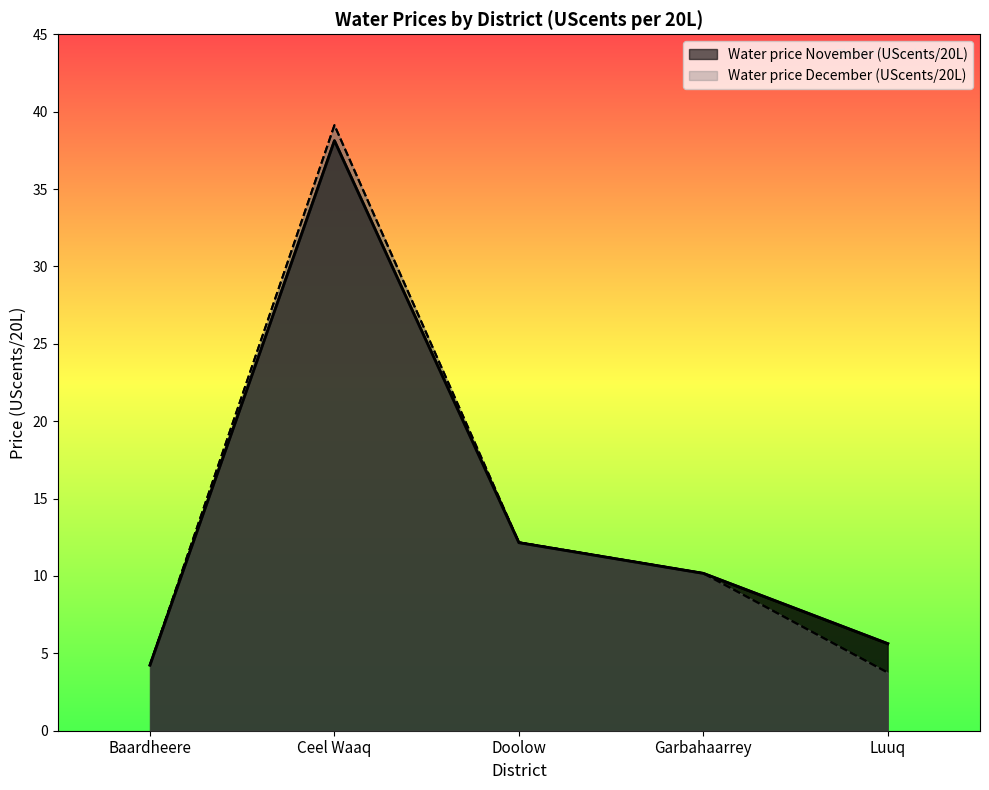

Is the value of Water price November (UScents/20L) at Luuq greater than the value of Water price December (UScents/20L) at Garbahaarrey?

No